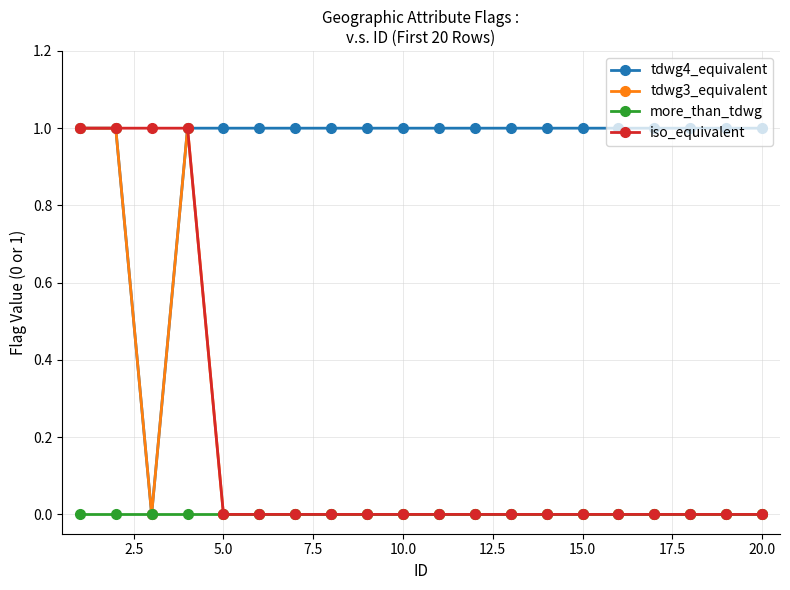

Which series has the largest total across all categories?

tdwg4_equivalent